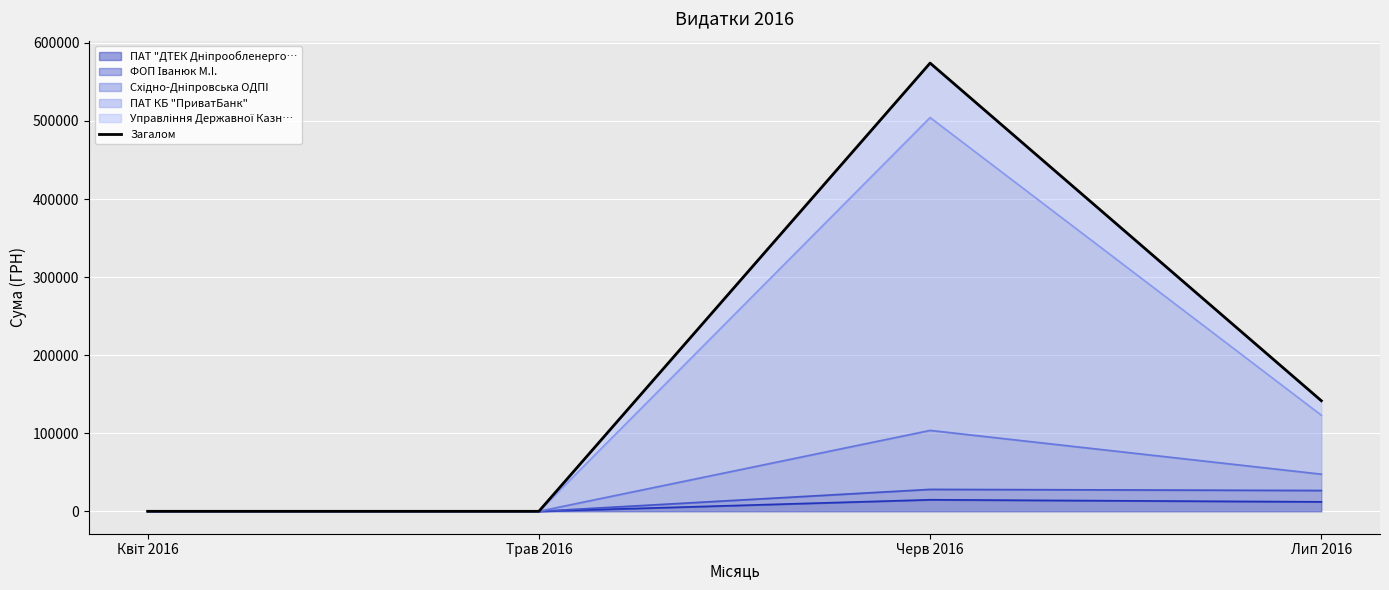

Is it true that the value at Лип 2016 is 141630.2?

True